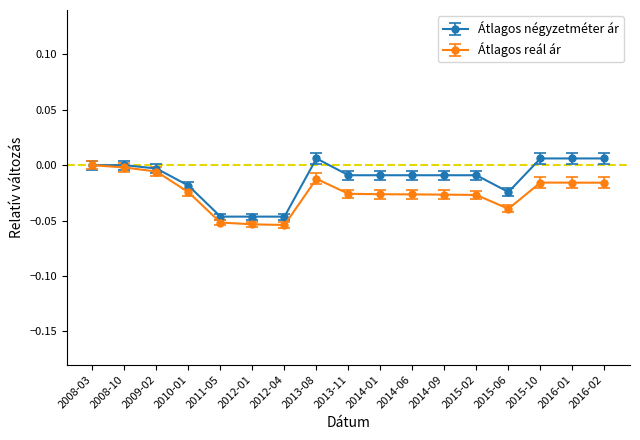

Rank the series at 2013-08 from highest to lowest value.

Átlagos négyzetméter ár, Átlagos reál ár